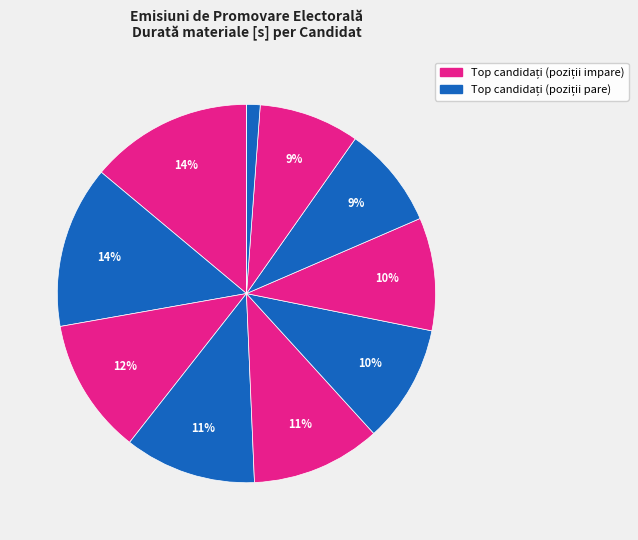

To the nearest percent, what is the average slice percentage?

9%